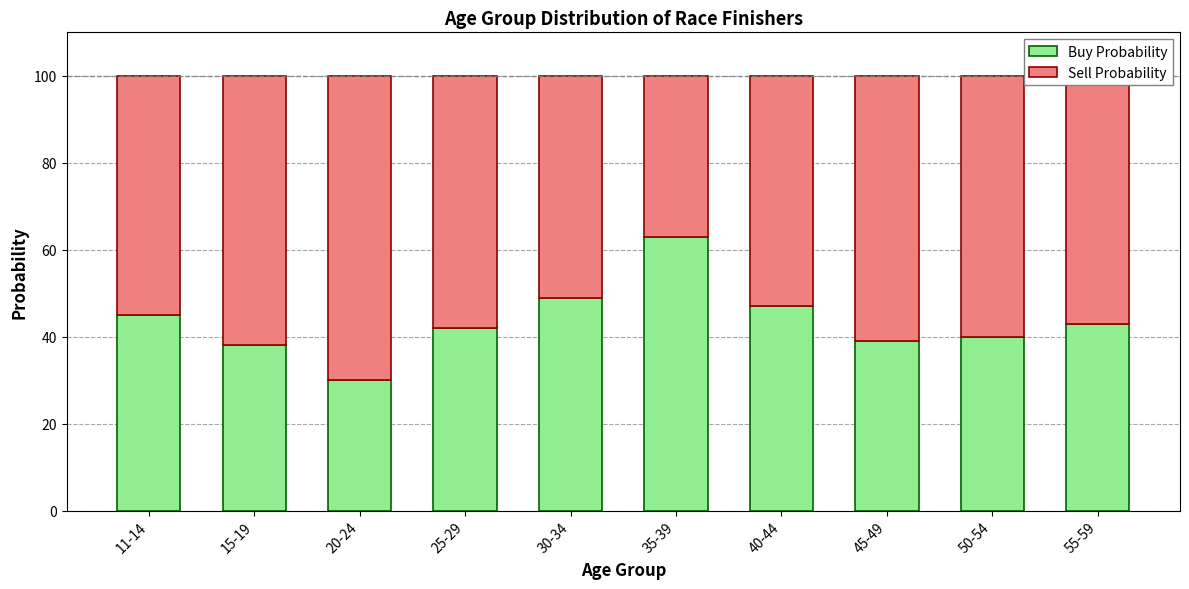

The value of Buy Probability at 25-29 is 42. True or false?

True